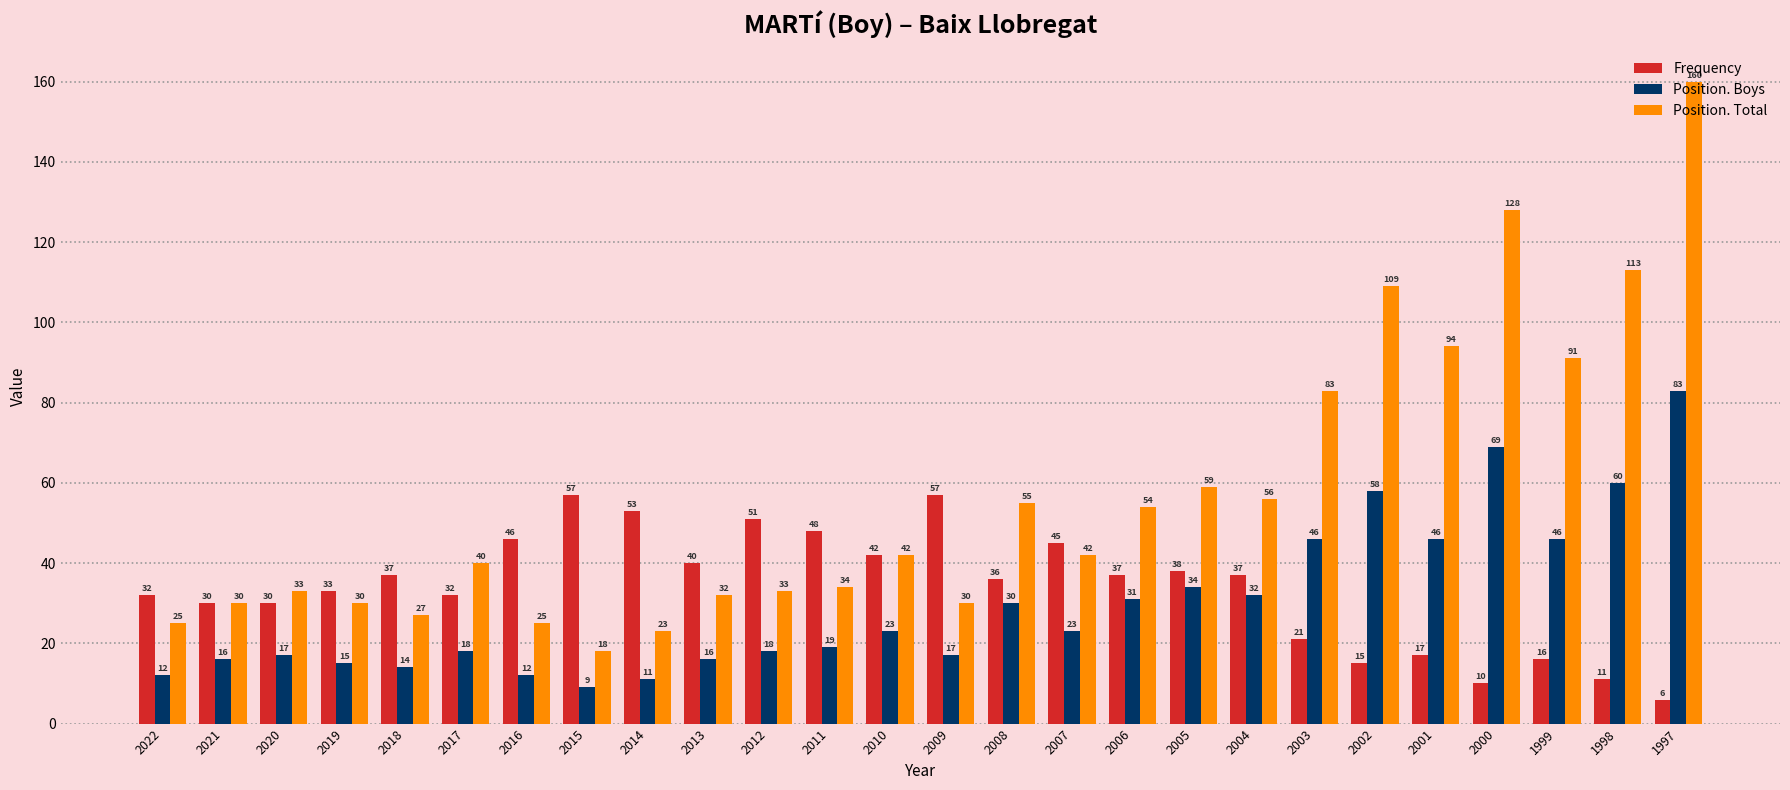

What is the difference between the second highest and minimum values in the Position. Boys series?

60